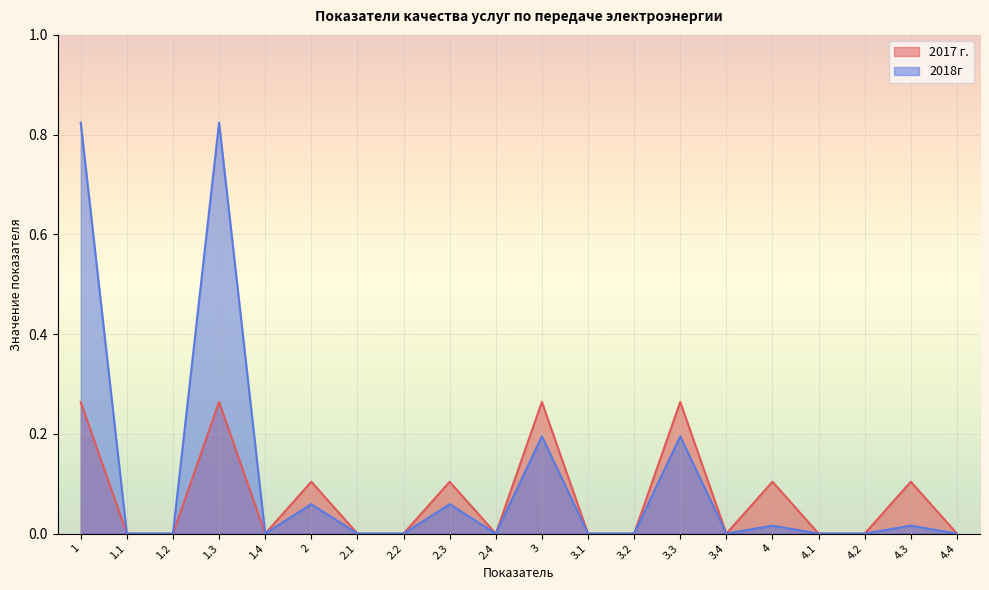

List the series in order of their peak value, highest first.

2018г, 2017 г.